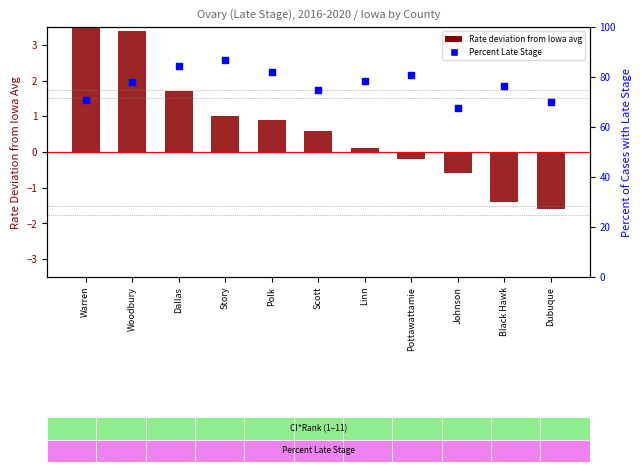

What is the total value across all series at Black Hawk?

75.1